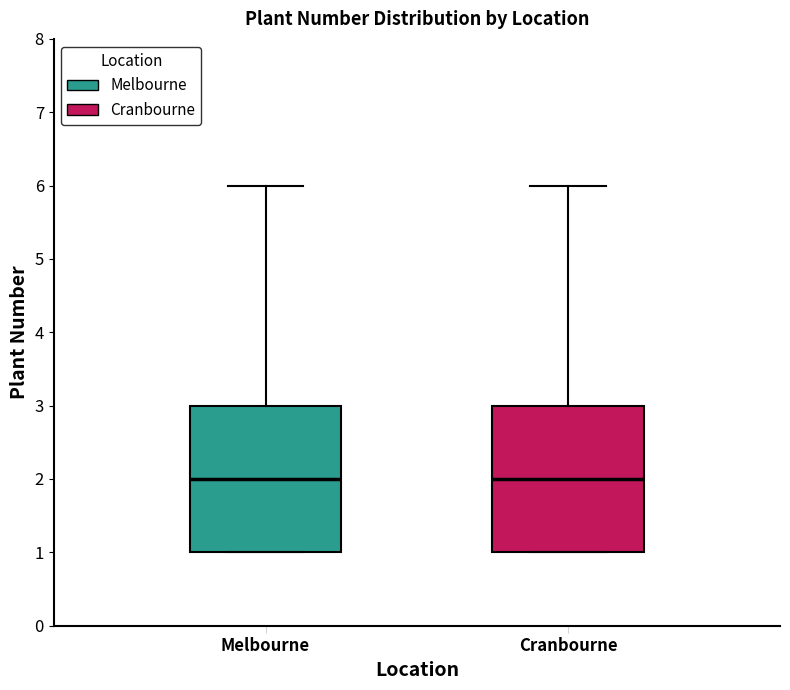

Reading left to right, read every box against the y-axis: the position of its median line, the range the box covers, and the ends of its whiskers. The values are not printed on the chart, so give them approximately, as read against the axis.

Melbourne: median 2, box 1 to 3, whiskers 1 to 6
Cranbourne: median 2, box 1 to 3, whiskers 1 to 6